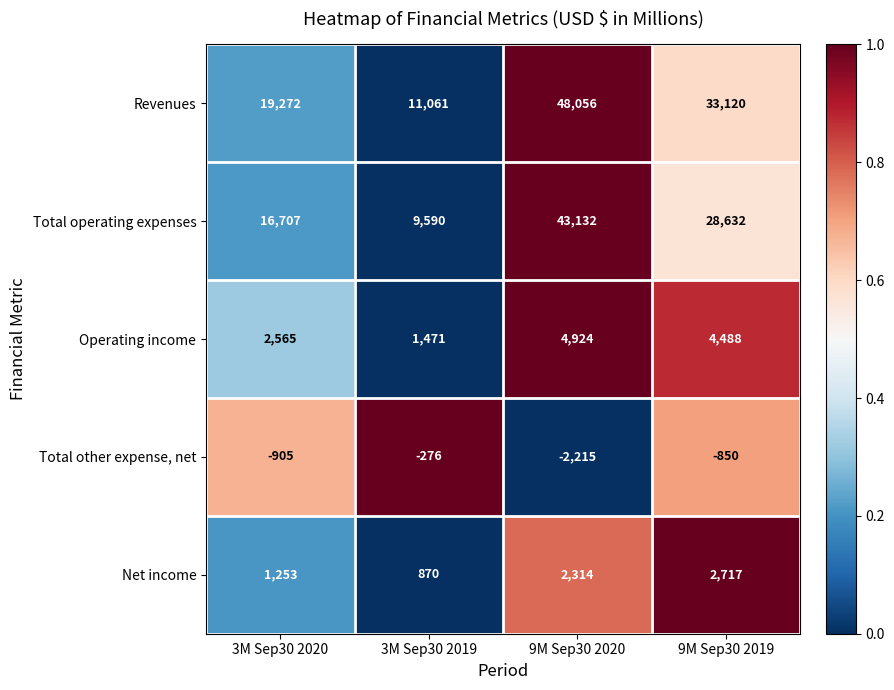

At which category is the sum across all series the highest?

9M Sep30 2020